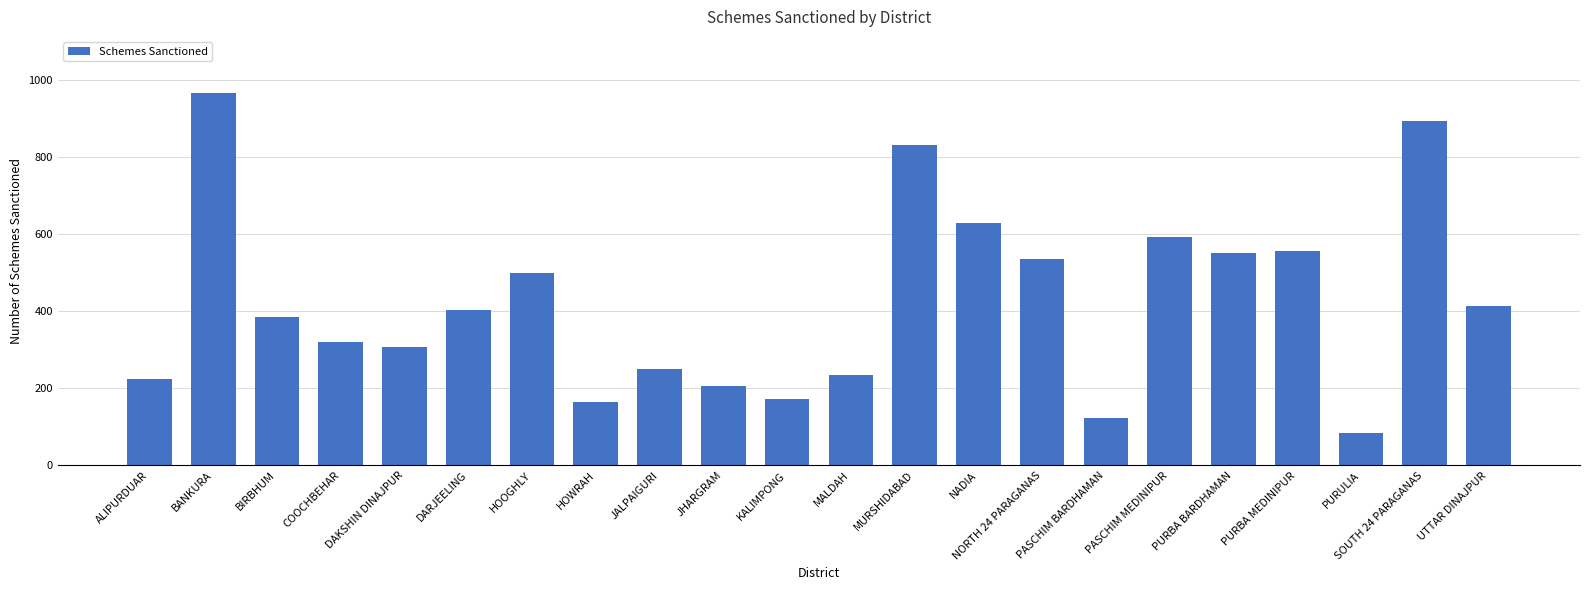

Reading right to left, what are all the values shown in this chart?

413	893	84	556	550	591	124	536	629	831	234	173	205	250	163	498	403	308	319	384	966	223